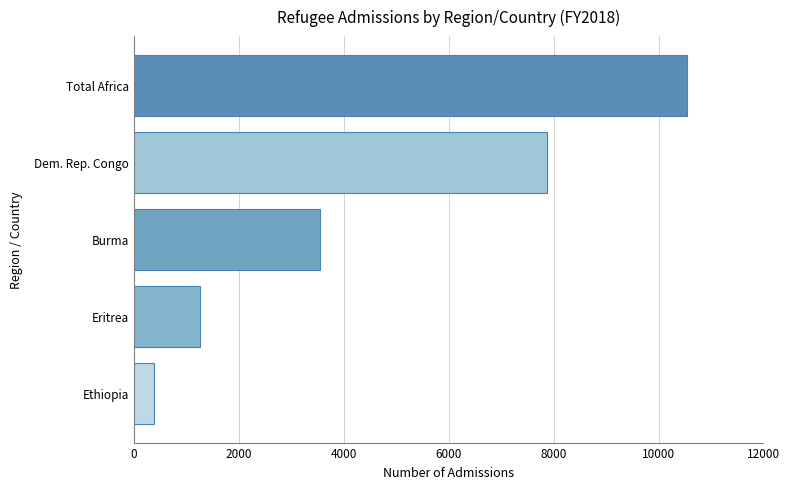

List the labels in order of value, largest first.

Total Africa, Dem. Rep. Congo, Burma, Eritrea, Ethiopia